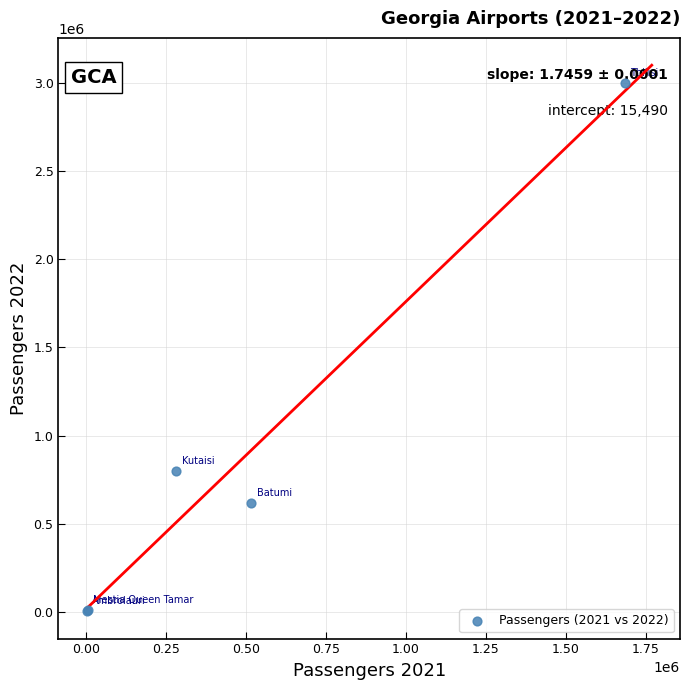

What Y value in the scatter plot is closest to 1500721?

796063